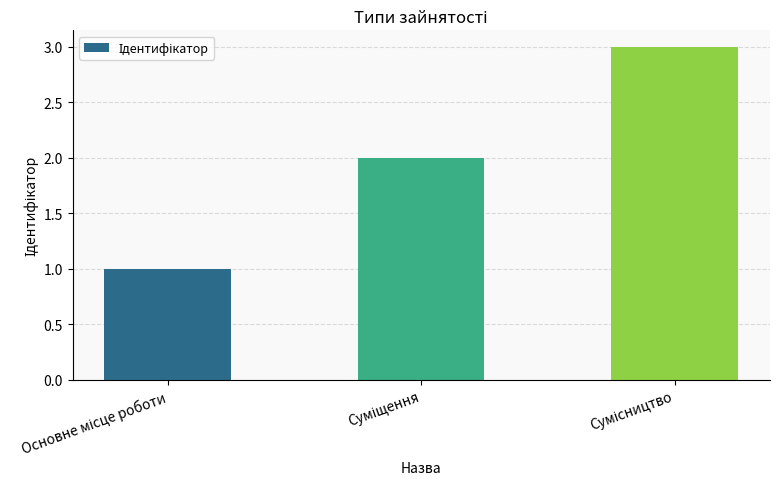

What is the difference between the maximum and minimum values?

2